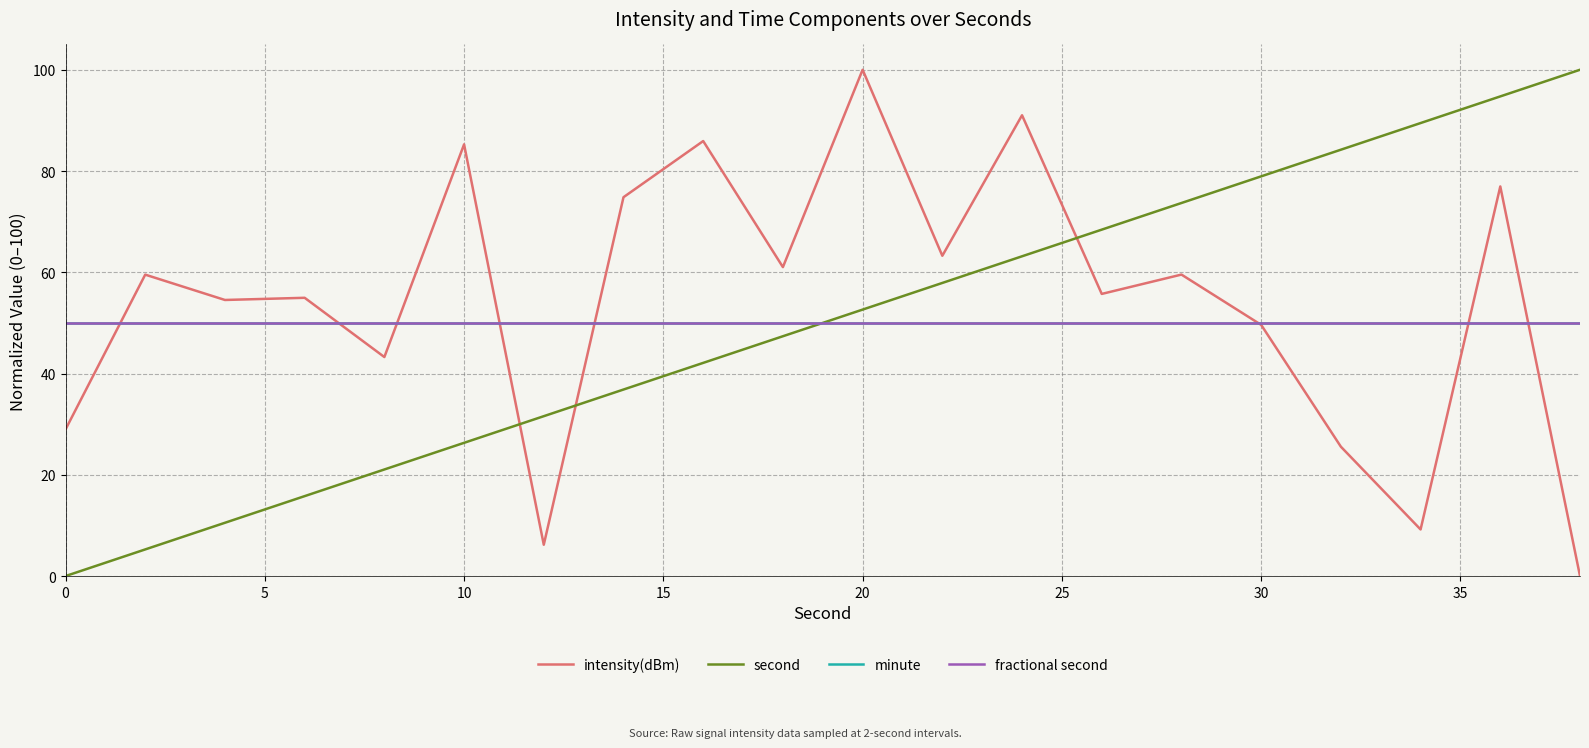

Reading left to right, list all the values displayed in this chart.

intensity(dBm): 29.0	59.5	54.5	55.0	43.3	85.3	6.2	74.8	85.9	61.0	100.0	63.3	91.0	55.7	59.5	49.6	25.6	9.2	77.0	0.0
second: 0.0	5.3	10.5	15.8	21.1	26.3	31.6	36.8	42.1	47.4	52.6	57.9	63.2	68.4	73.7	78.9	84.2	89.5	94.7	100.0
minute: 50.0	50.0	50.0	50.0	50.0	50.0	50.0	50.0	50.0	50.0	50.0	50.0	50.0	50.0	50.0	50.0	50.0	50.0	50.0	50.0
fractional second: 50.0	50.0	50.0	50.0	50.0	50.0	50.0	50.0	50.0	50.0	50.0	50.0	50.0	50.0	50.0	50.0	50.0	50.0	50.0	50.0